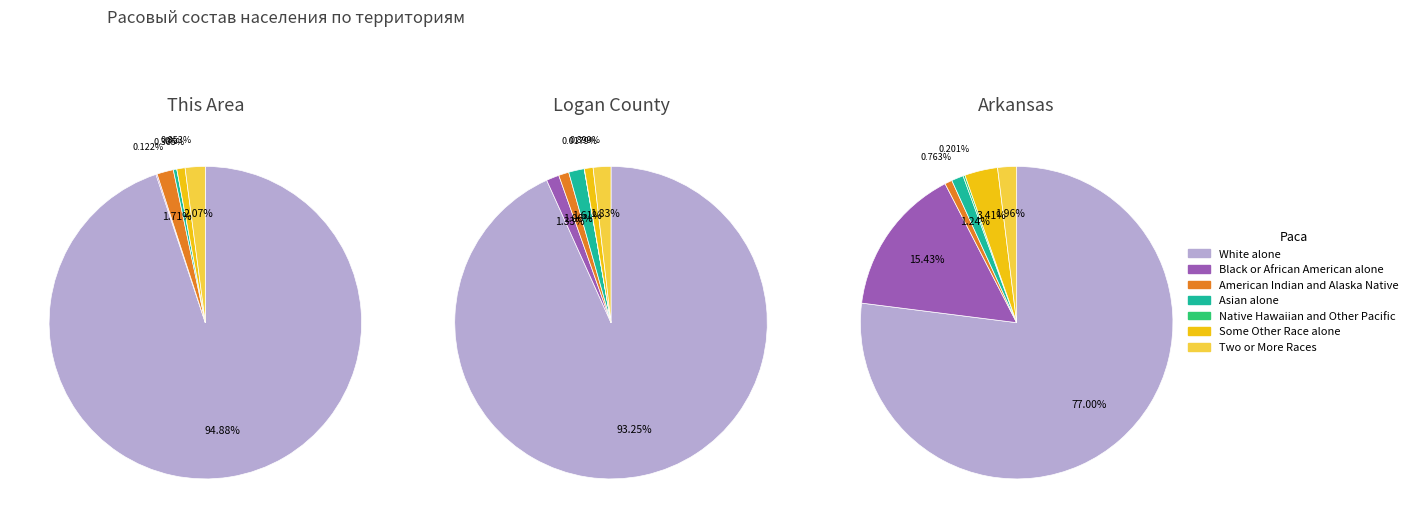

What portion of the pie excludes Black or African American alone?

99.9%